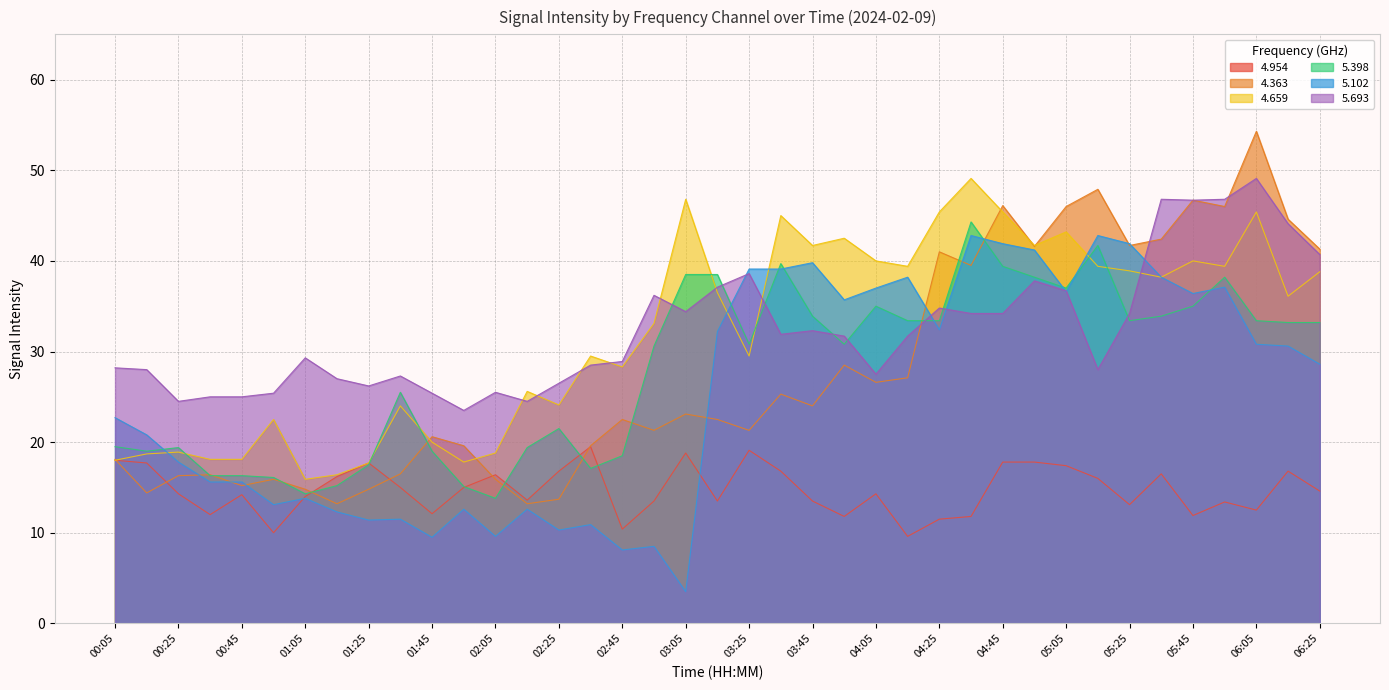

What is the minimum value for 4.363?

13.2